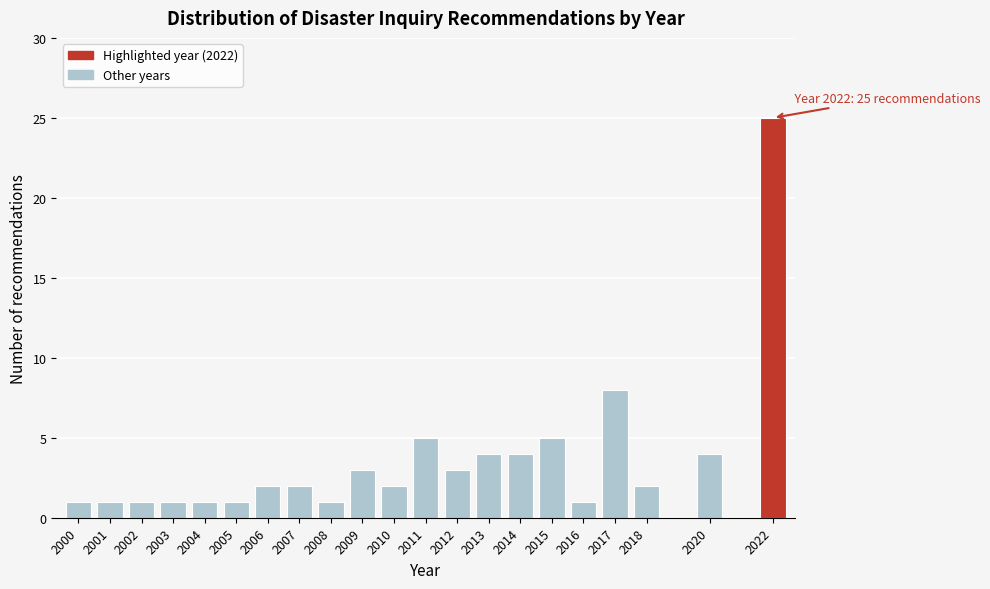

Reading left to right, what are all the values shown in this chart?

2000=1	2001=1	2002=1	2003=1	2004=1	2005=1	2006=2	2007=2	2008=1	2009=3	2010=2	2011=5	2012=3	2013=4	2014=4	2015=5	2016=1	2017=8	2018=2	2020=4	2022=25